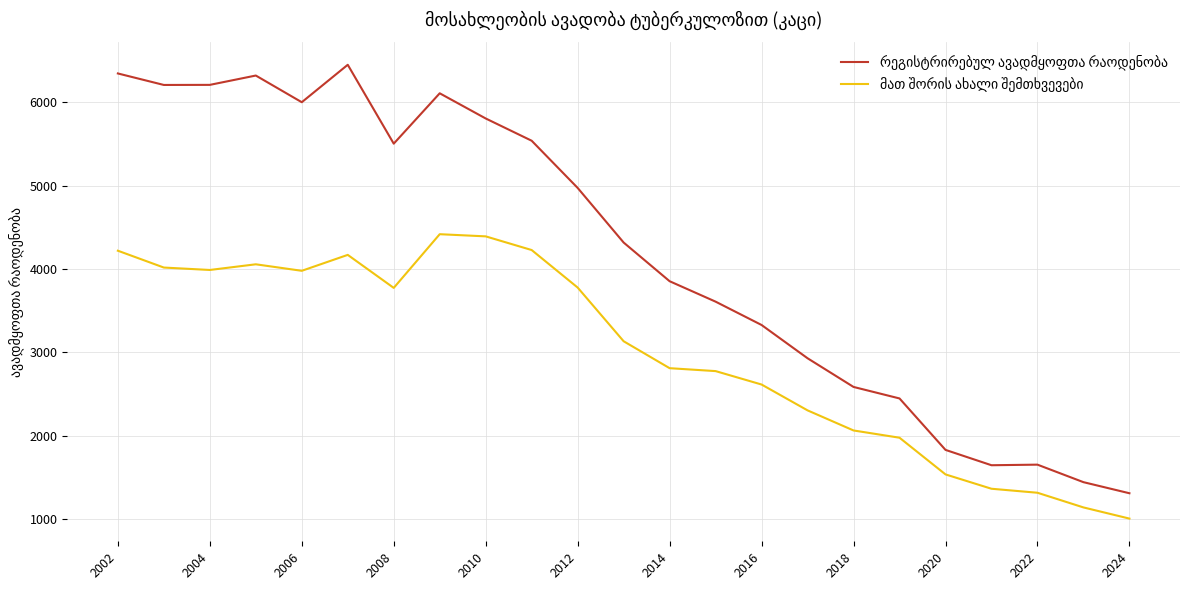

What is the greatest value displayed?

6450